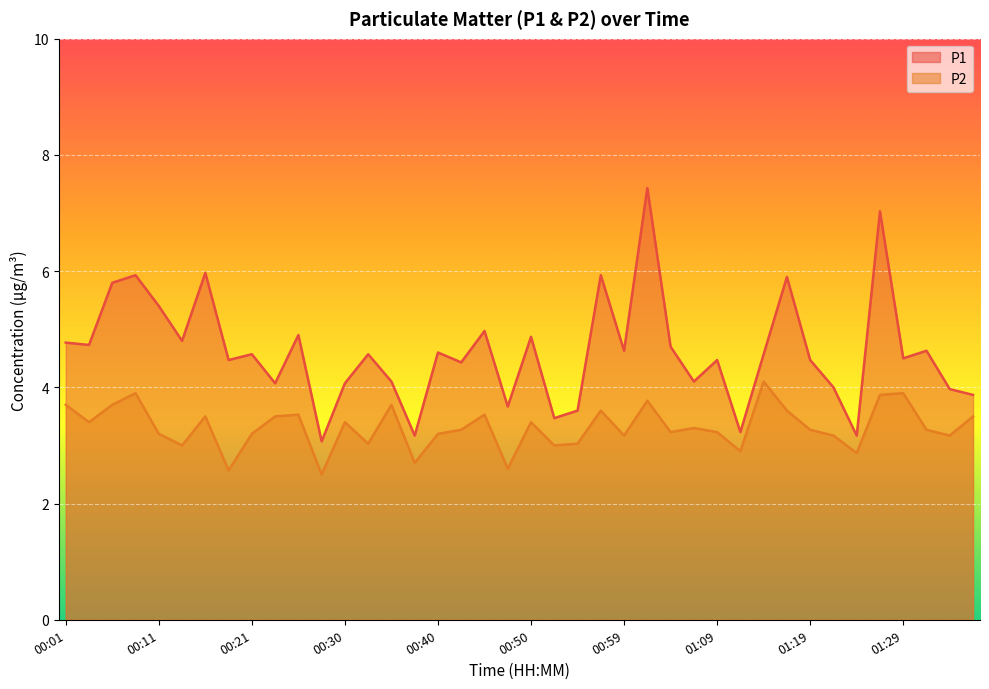

Rank the series by their maximum value, from highest to lowest.

P1, P2